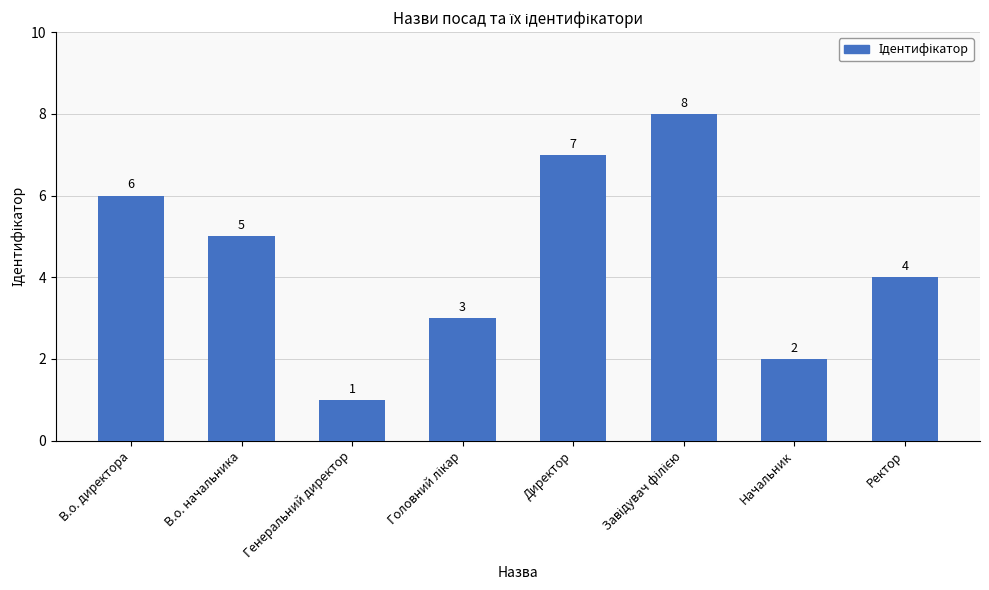

Between В.о. начальника and Генеральний директор, which is larger?

В.о. начальника